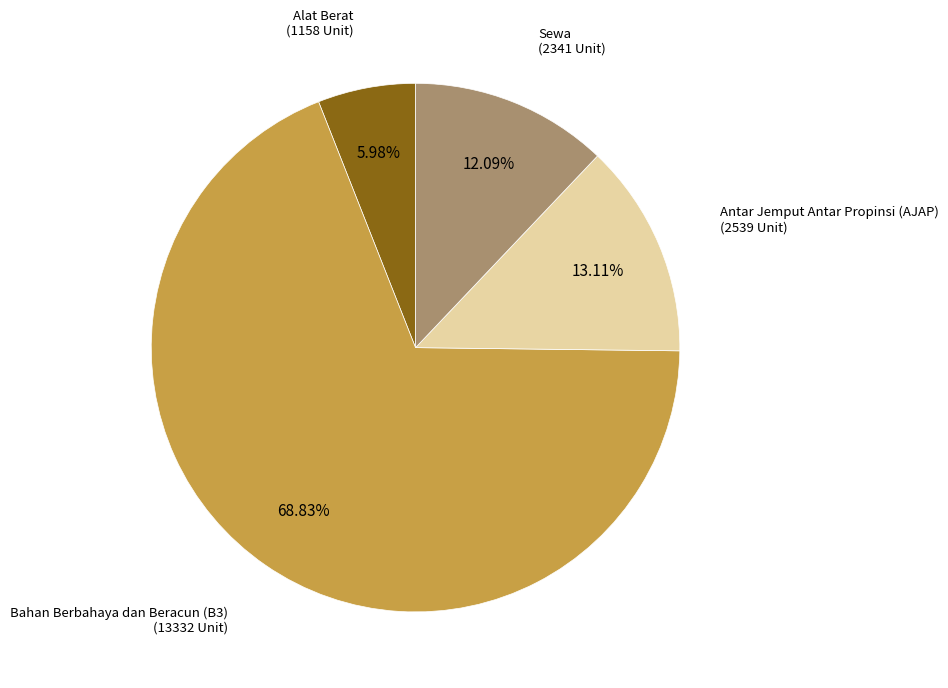

To the nearest percent, what is the difference between the largest and smallest slice percentages?

63%